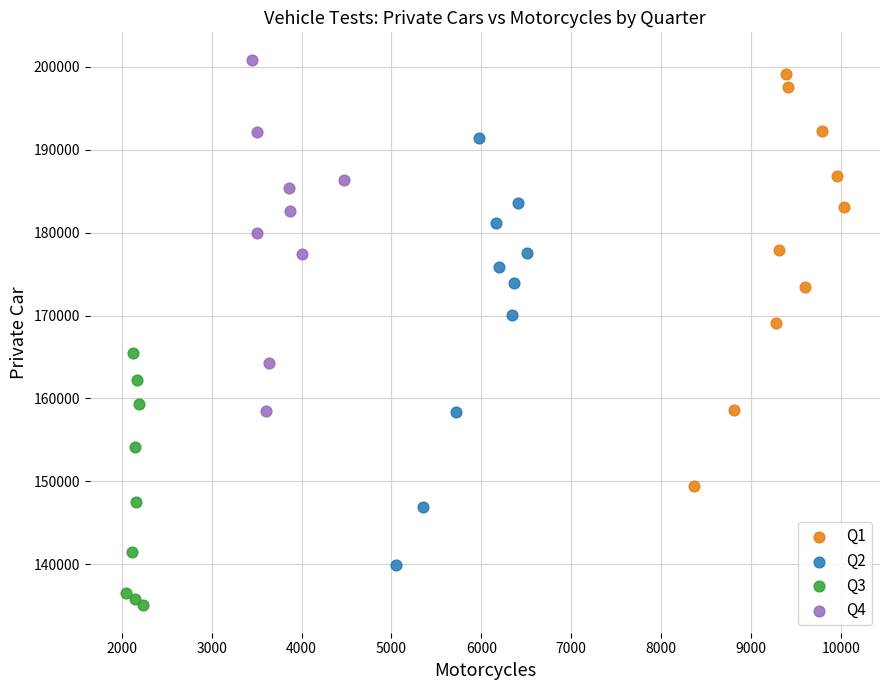

Which series contains the lowest Y value?

Q3